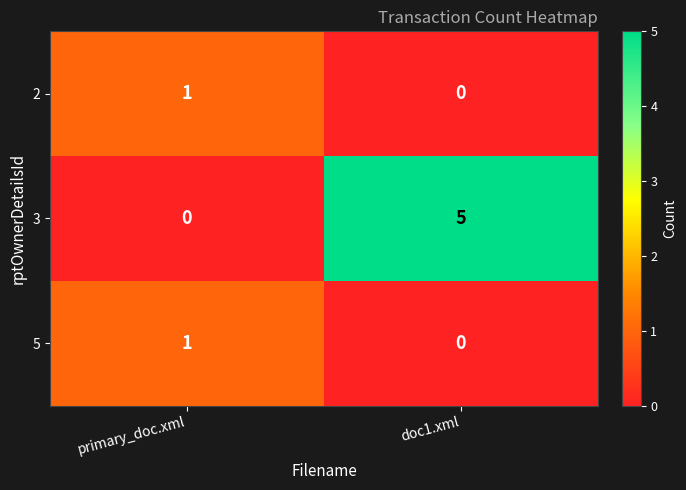

Reading left to right, what are all the values shown in this chart?

2: 1	0
3: 0	5
5: 1	0